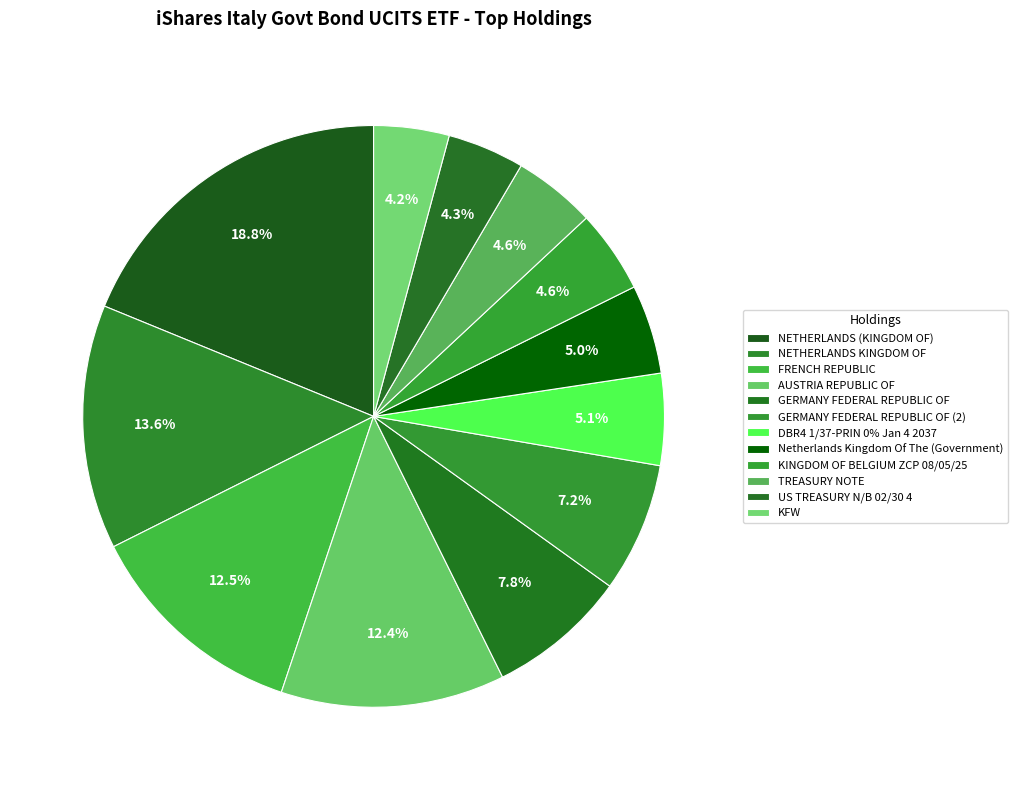

How many slices are in this pie chart?

12